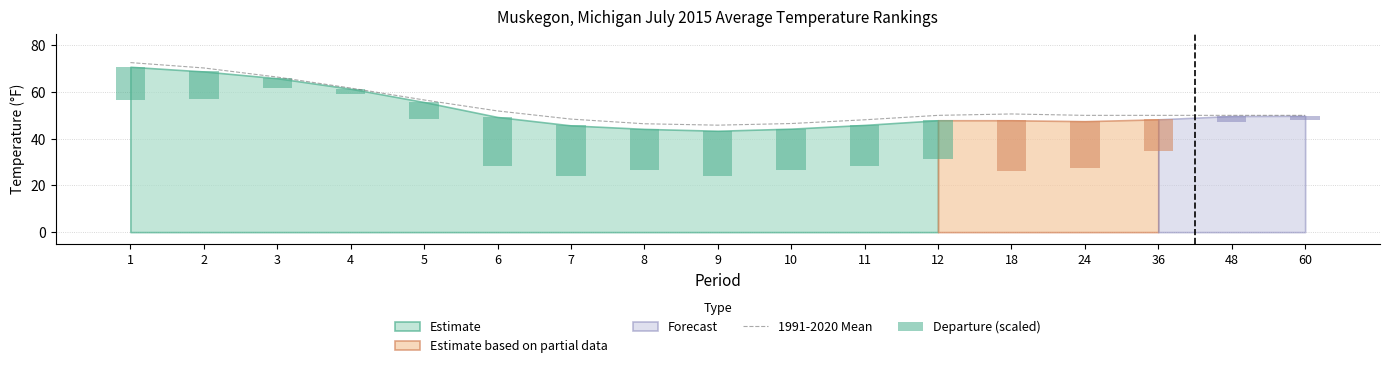

Is it true that Departure (scaled) equals 19.6 at 36?

False